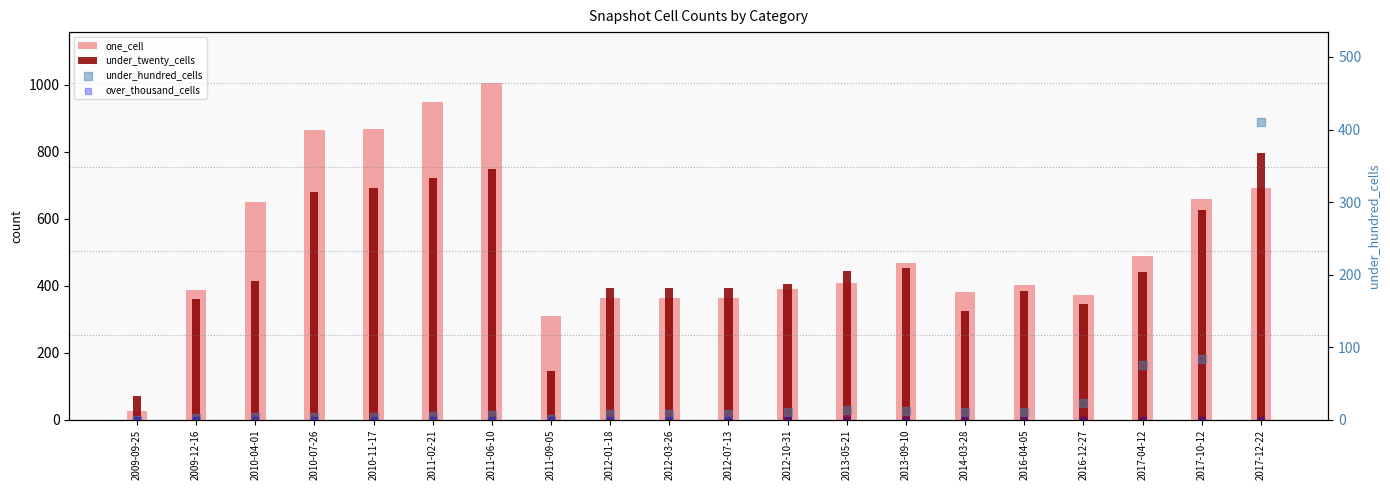

Which series has the largest total across all categories?

one_cell